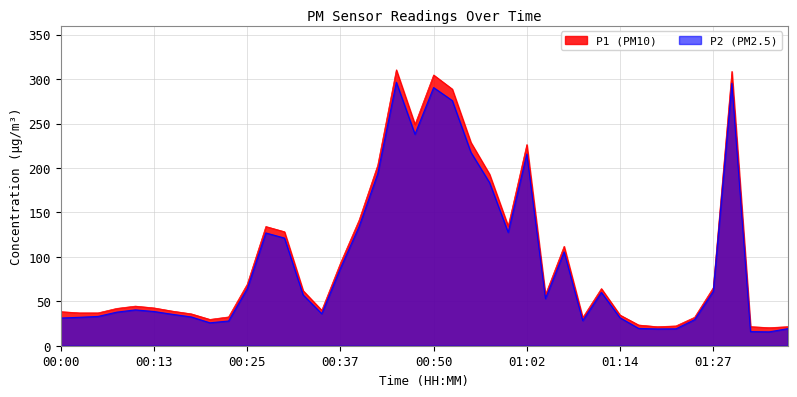

What is the minimum value shown in the chart?

15.6